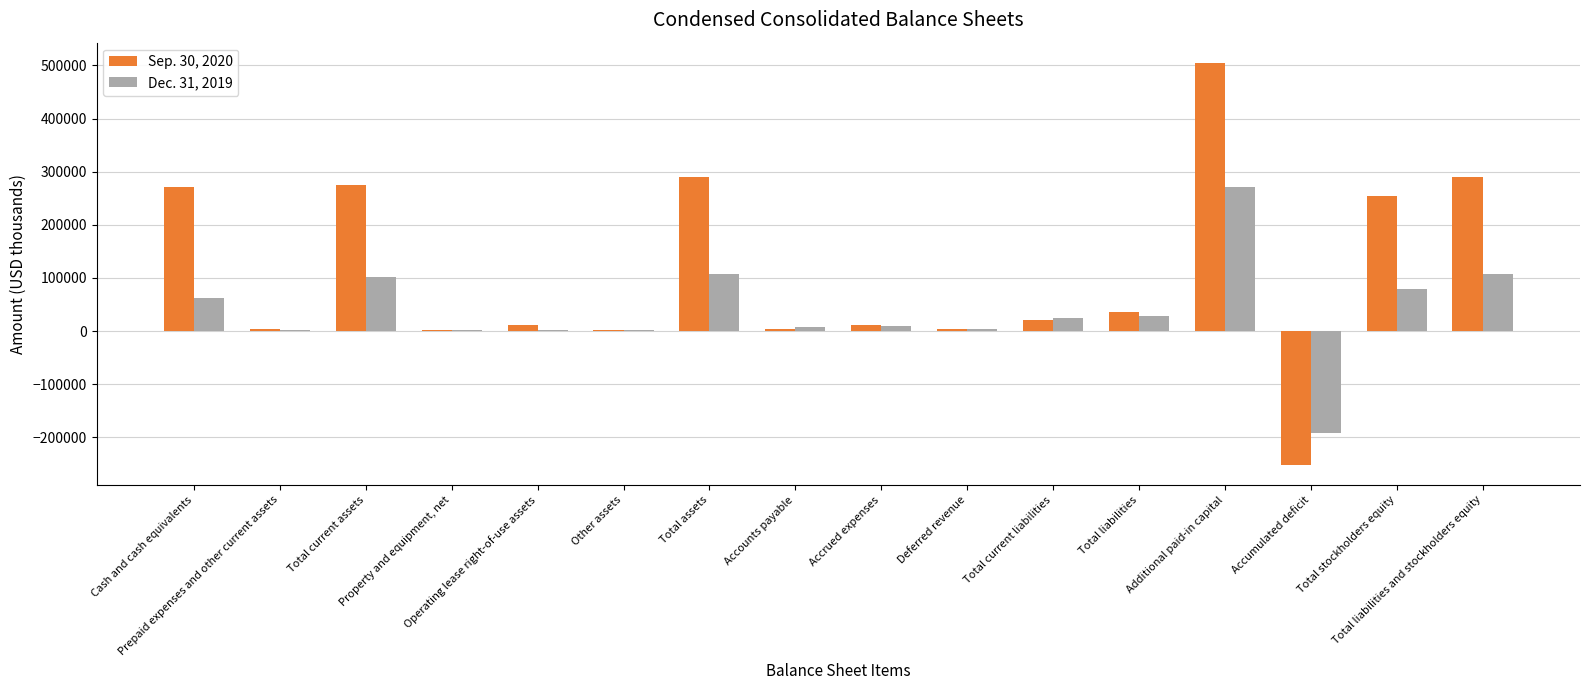

Which series has the largest total across all categories?

Sep. 30, 2020